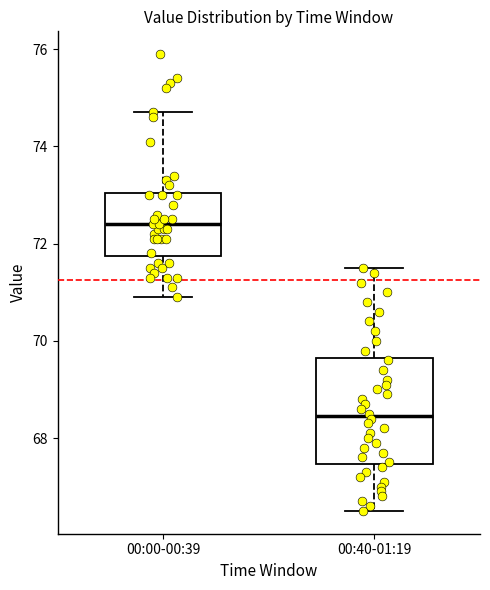

Which box is the tallest, from its lower edge to its upper edge?

00:40-01:19